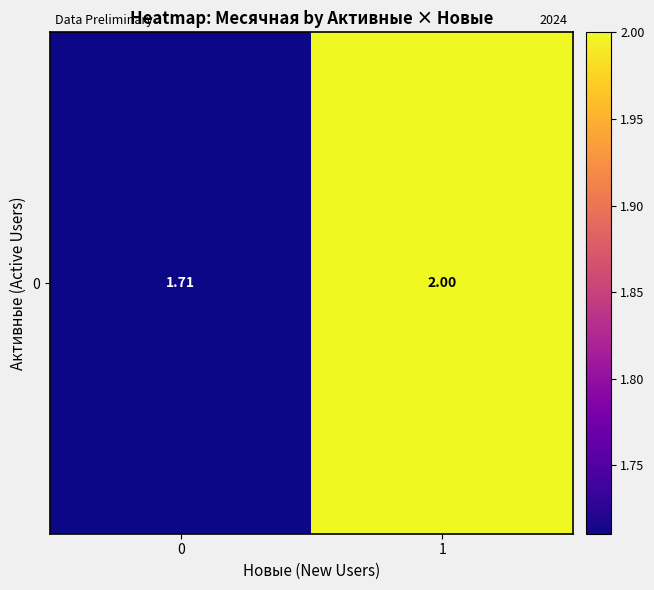

Approximately how many times larger is the value at 0 compared to 1?

0.9